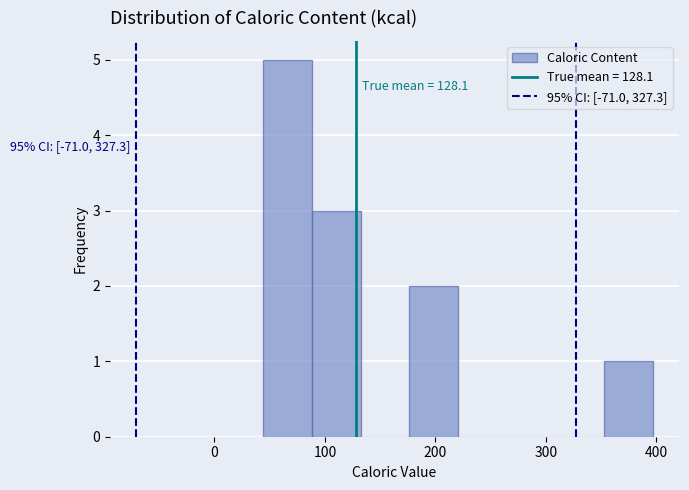

Over which range of the x-axis is the bar tallest?

40 to 90